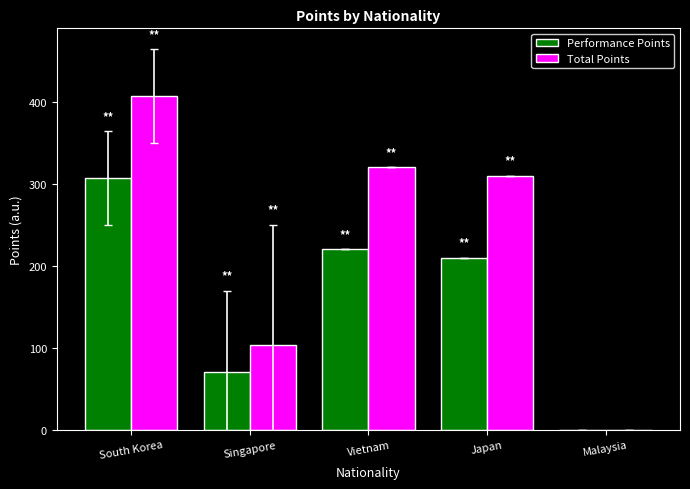

Is it true that Total Points equals 320.0 at Vietnam?

True